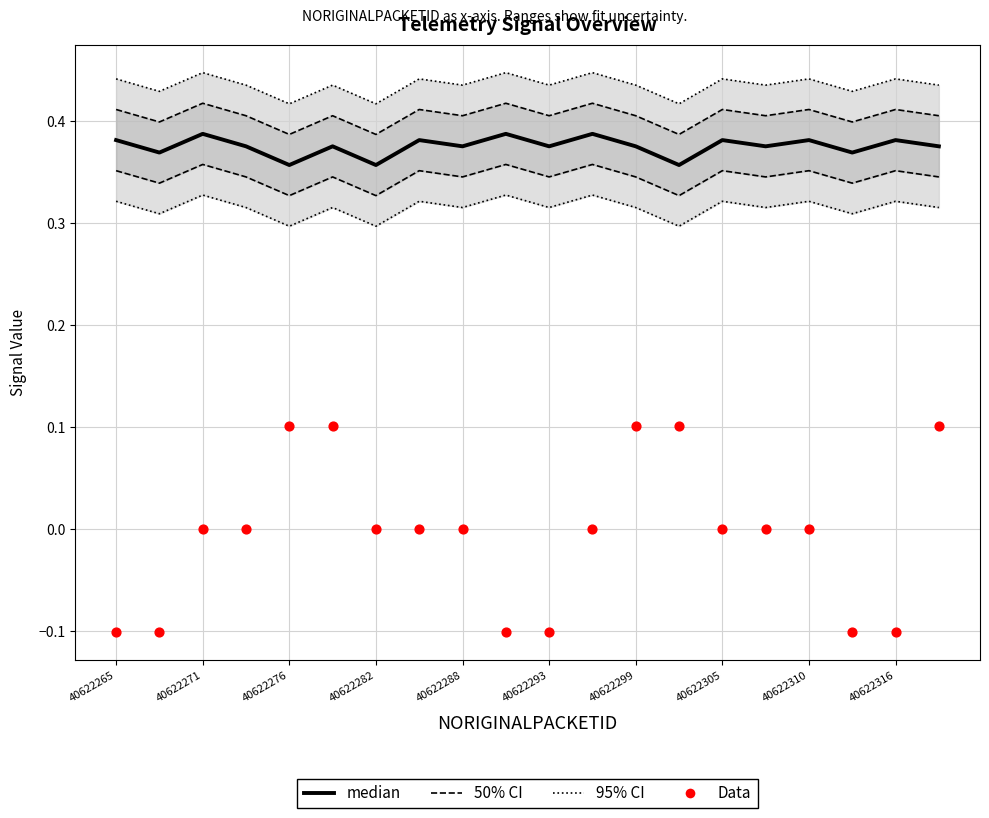

At how many categories does at least one series exceed 0?

20